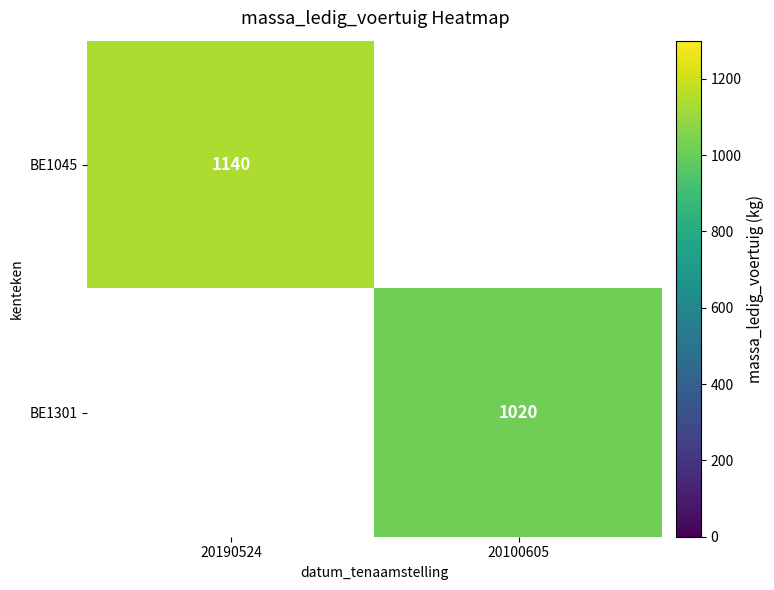

Is the value of BE1301 at 20100605 greater than the value of BE1045 at 20190524?

No